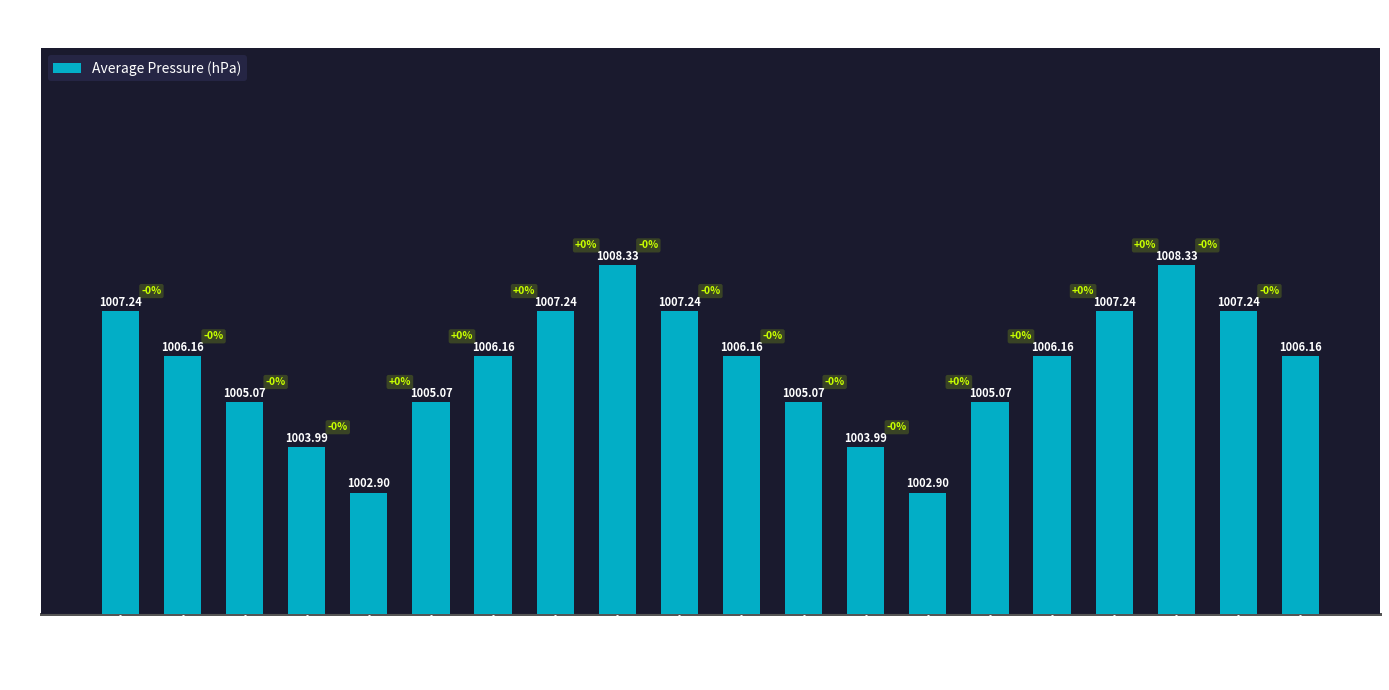

What is the change in value from 06-01 09:00 to 06-02 13:00?

-1.1